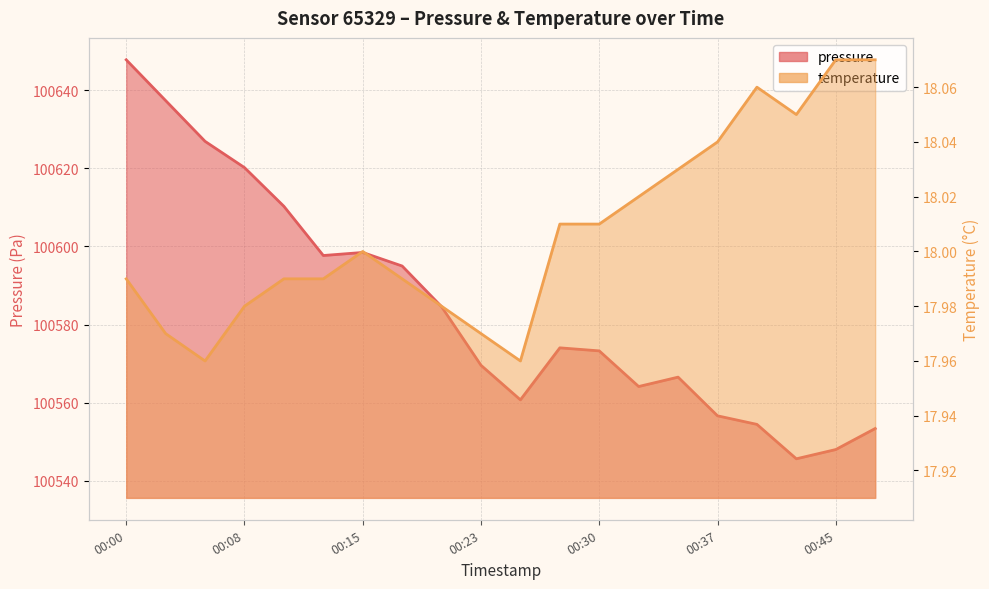

True or false: pressure and temperature intersect in this chart.

False